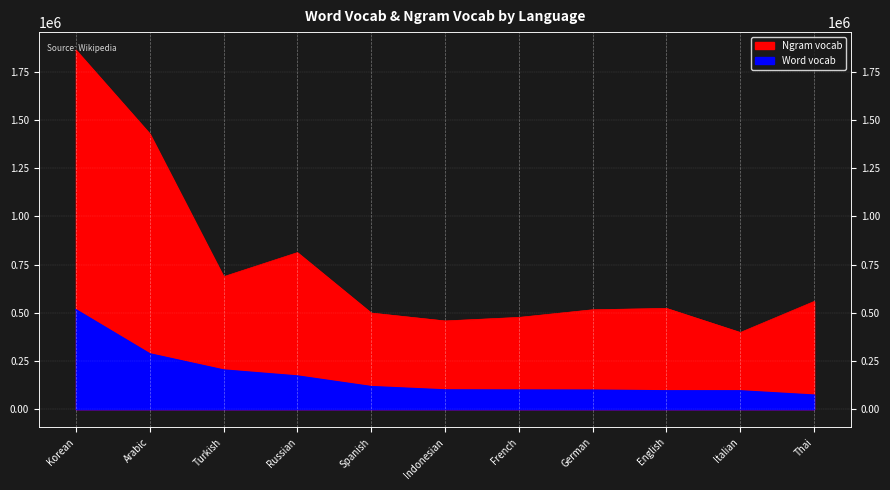

What is the sum of all Ngram vocab values?

8219728